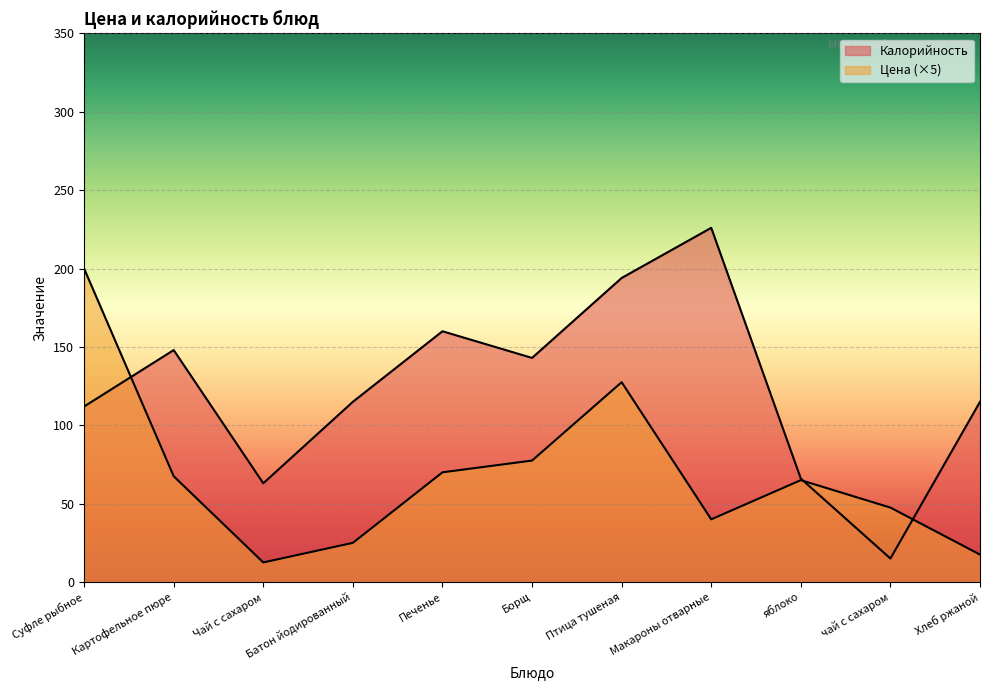

How many lines are shown in the chart?

2